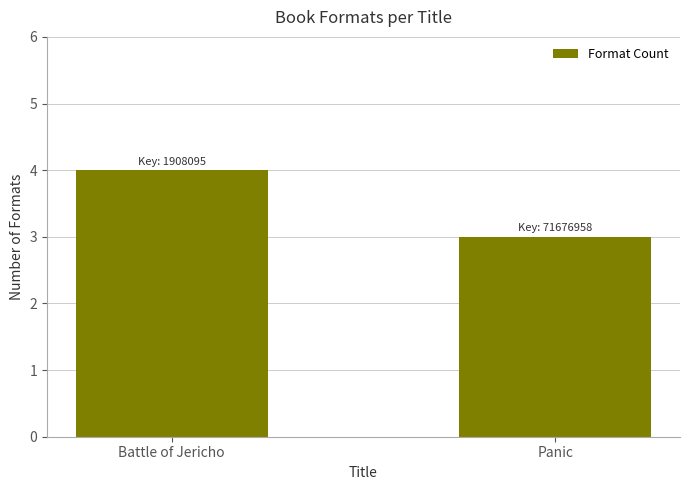

What is the change in value from Battle of Jericho to Panic?

-1